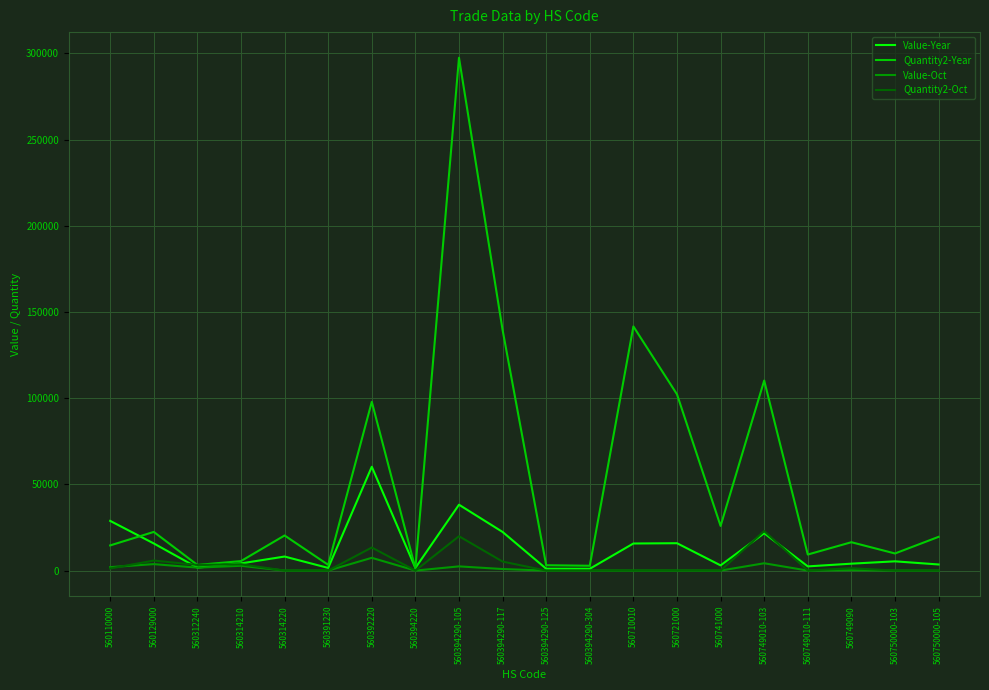

What is the difference between the second highest and second lowest values in the Quantity2-Oct series?

19920